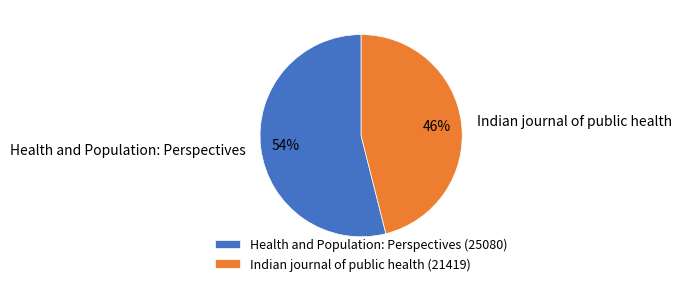

True or false: Indian journal of public health accounts for 46% of the total.

True